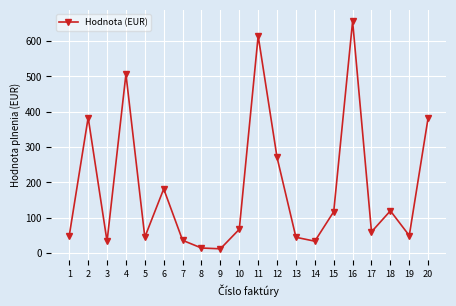

At which category does the data reach its first local valley?

3